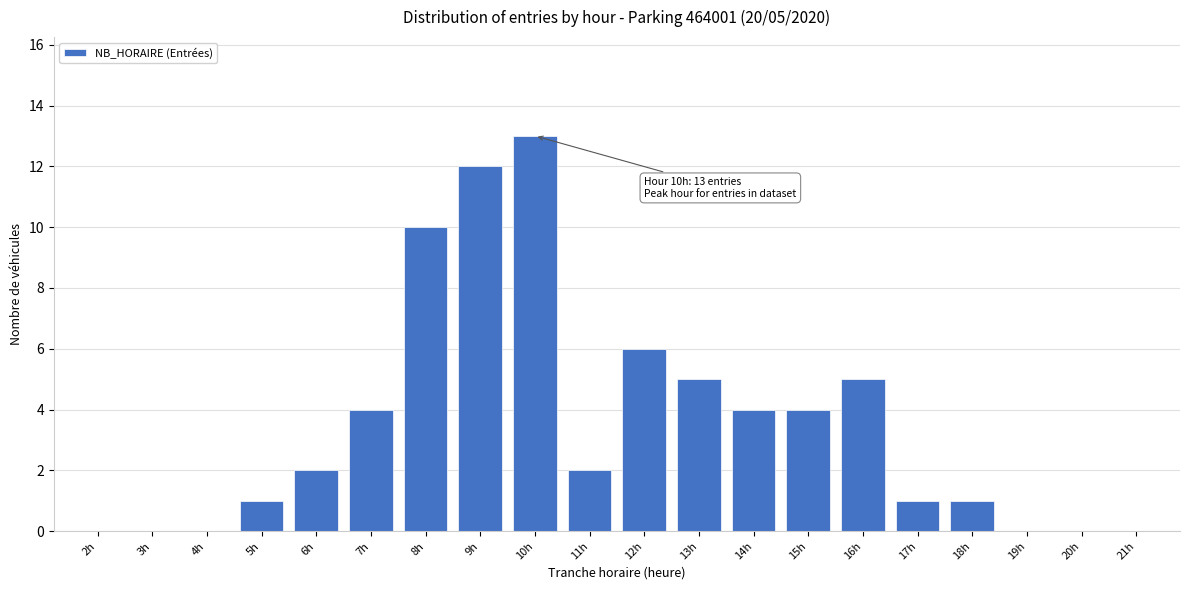

Reading left to right, what are all the values shown in this chart?

2h=0	3h=0	4h=0	5h=1	6h=2	7h=4	8h=10	9h=12	10h=13	11h=2	12h=6	13h=5	14h=4	15h=4	16h=5	17h=1	18h=1	19h=0	20h=0	21h=0